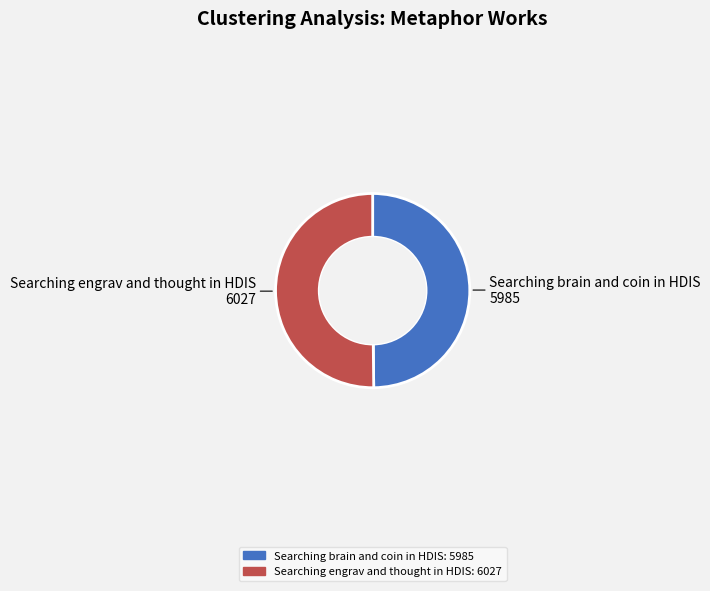

The Searching engrav and thought in HDIS slice represents 57% of the pie. True or false?

False